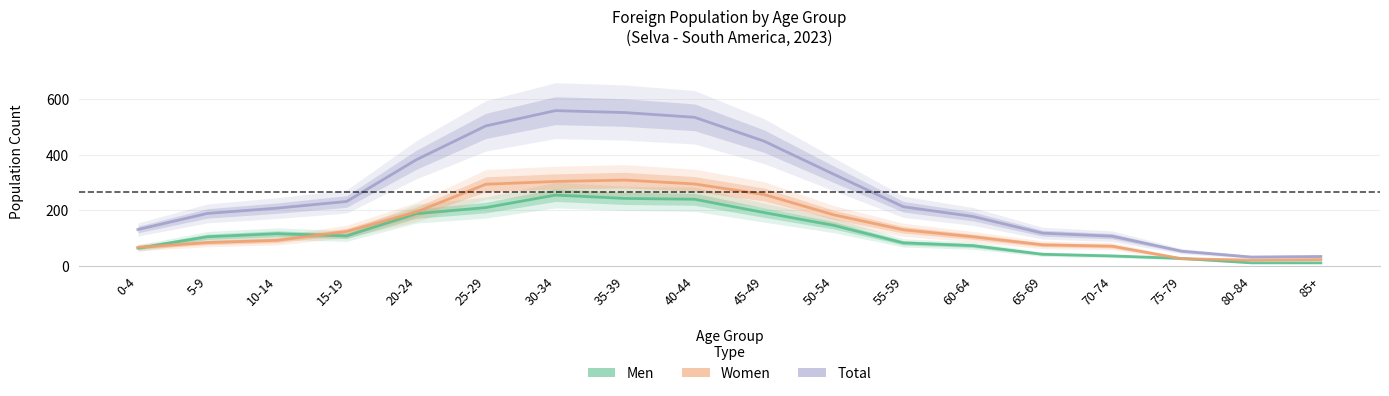

At which label is Total closest to 295?

50-54